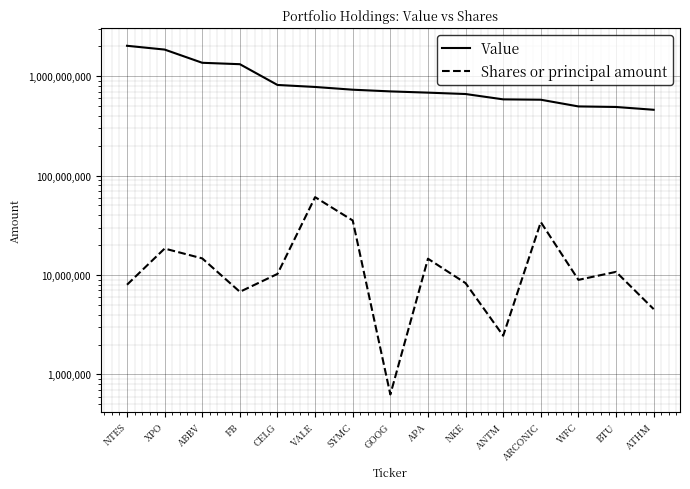

Where does the Shares or principal amount series first go above 10255794?

XPO